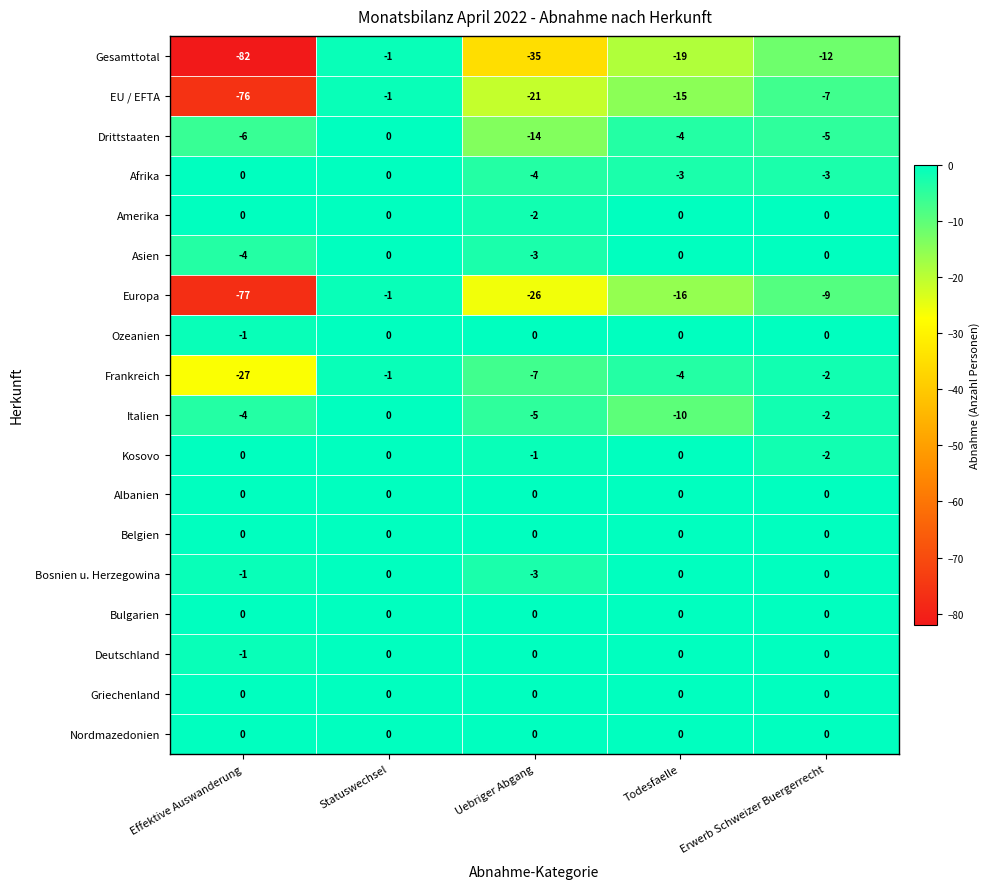

What is the difference between the EU / EFTA values at Todesfaelle and Uebriger Abgang?

6